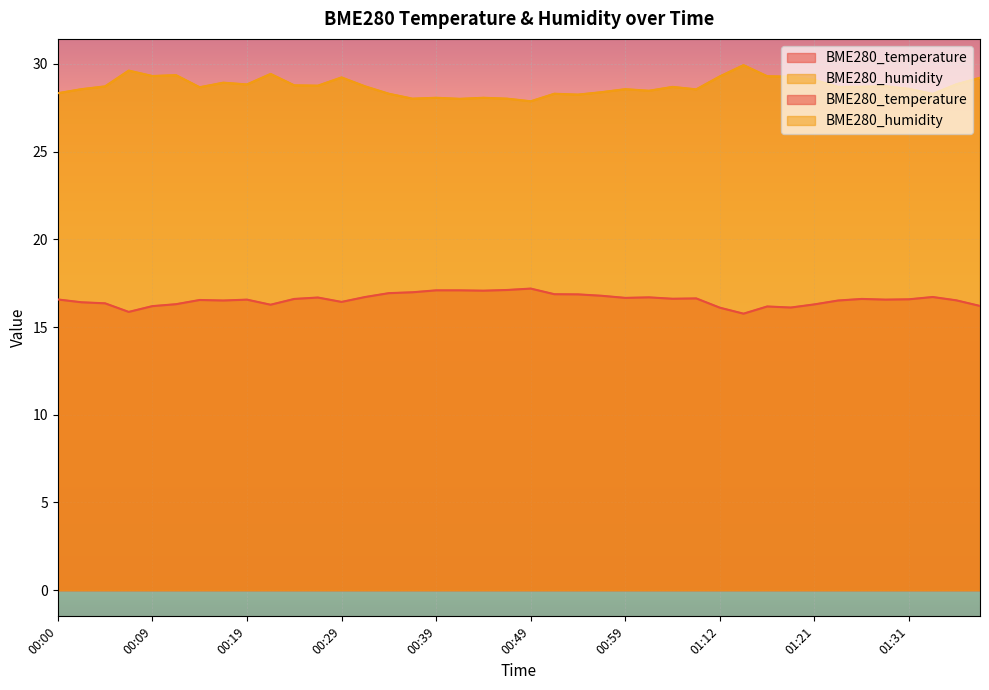

List the series in order of their overall mean, lowest first.

BME280_temperature, BME280_humidity